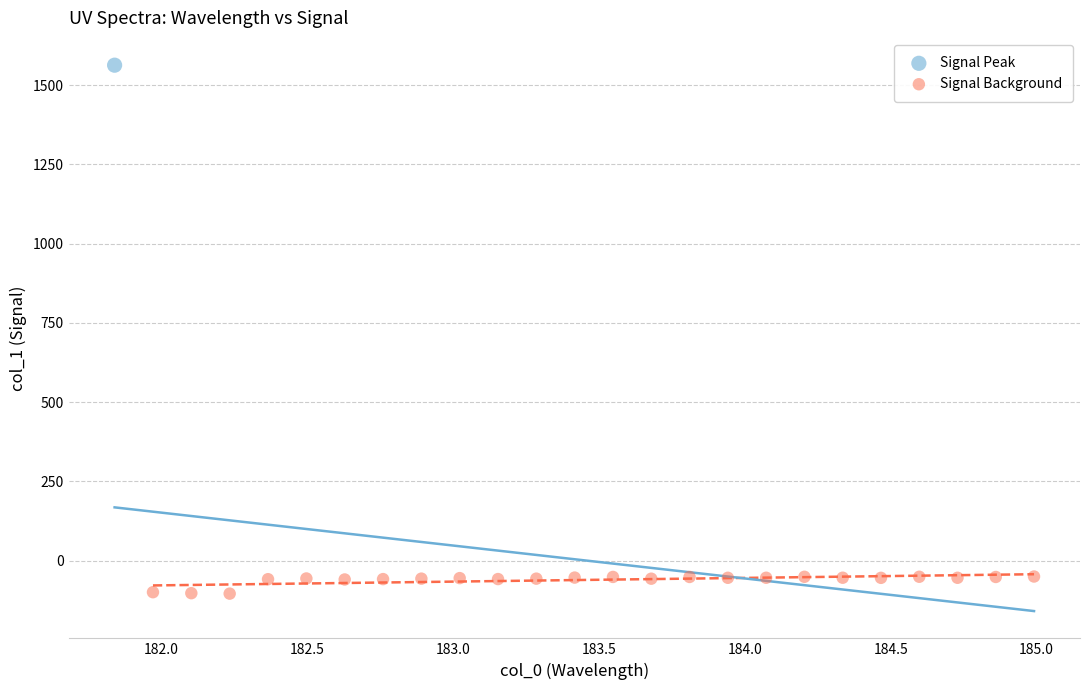

What are all the series names shown in the legend?

Signal Peak, Signal Background